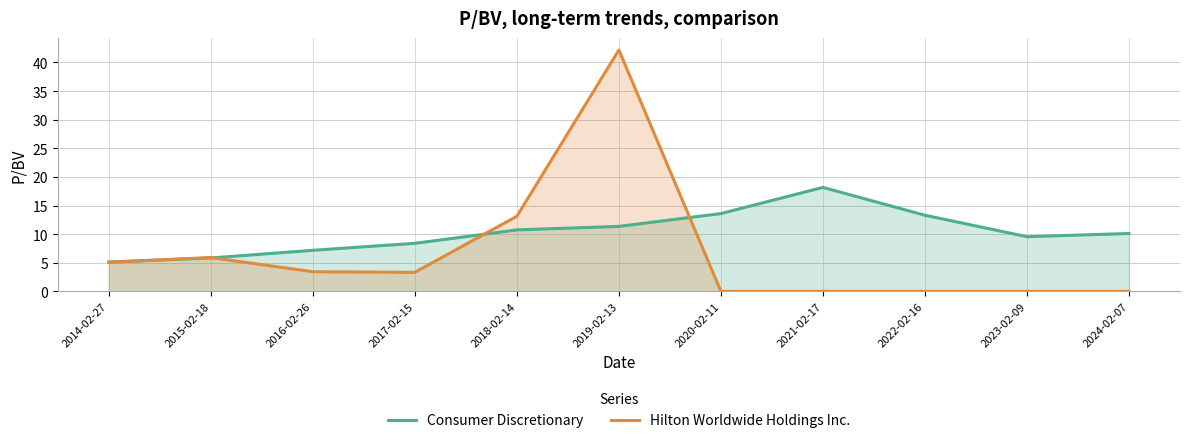

Reading right to left, list all the values displayed in this chart.

Consumer Discretionary: 10.1	9.6	13.3	18.2	13.6	11.3	10.7	8.4	7.2	5.8	5.1
Hilton Worldwide Holdings Inc.: 0.0	0.0	0.0	0.0	0.0	42.2	13.1	3.3	3.4	5.9	5.1